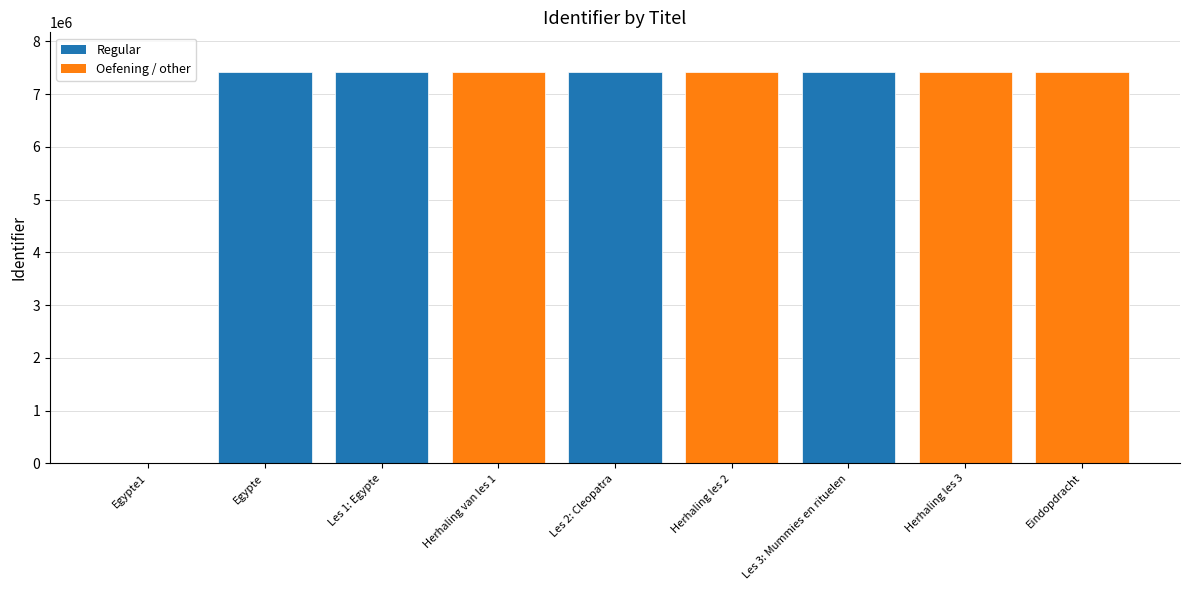

What is the greatest value displayed?

7429642